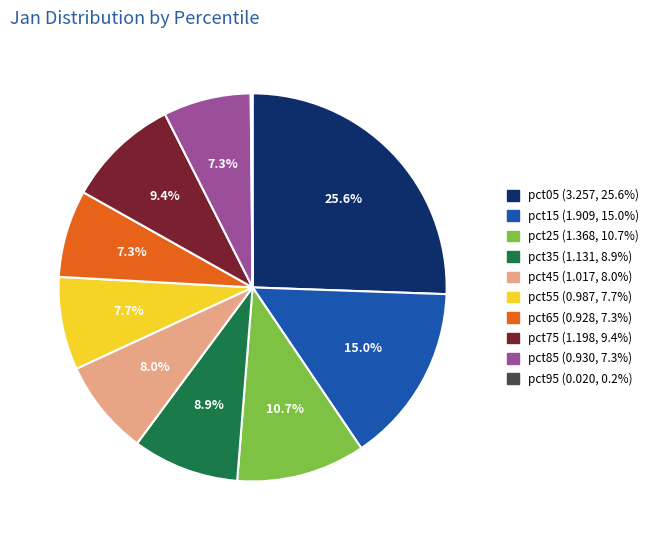

What percentage is NOT represented by pct05?

74.4%